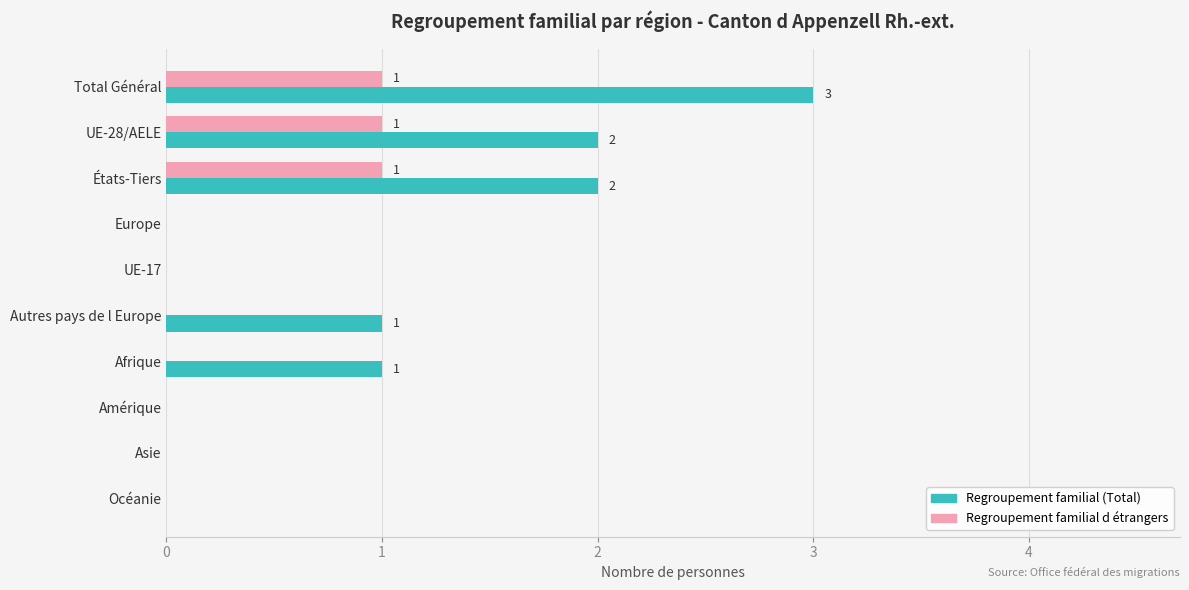

What is the maximum value for Regroupement familial (Total)?

3